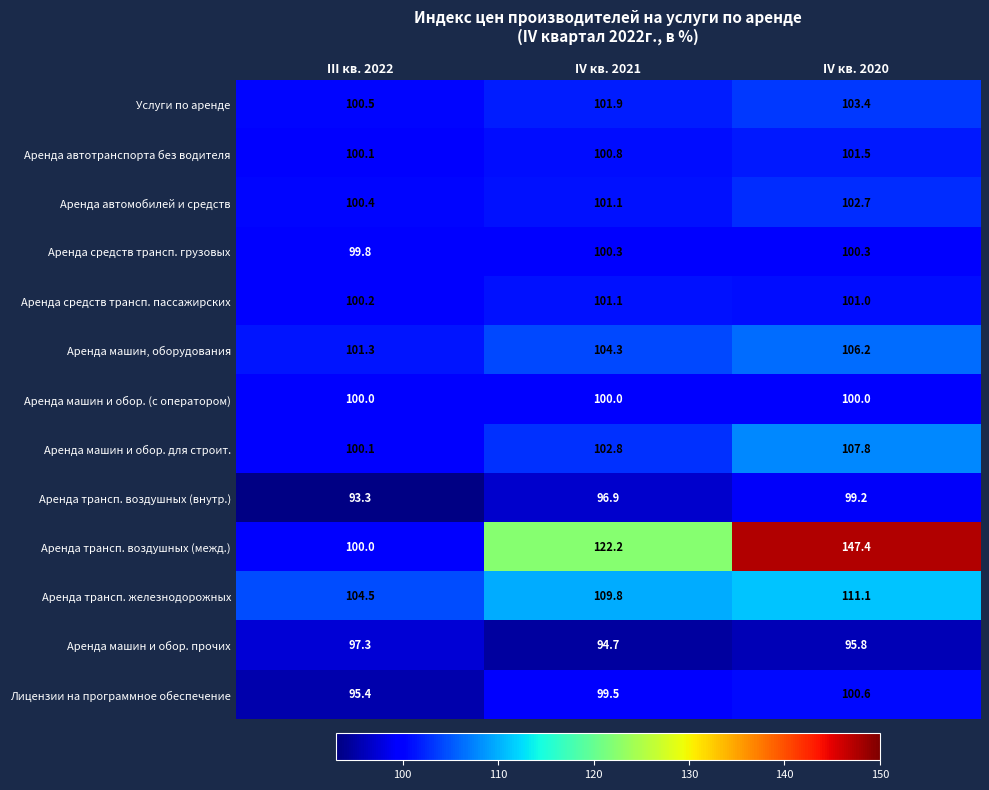

The Услуги по аренде series shows 37.9 at III кв. 2022. True or false?

False